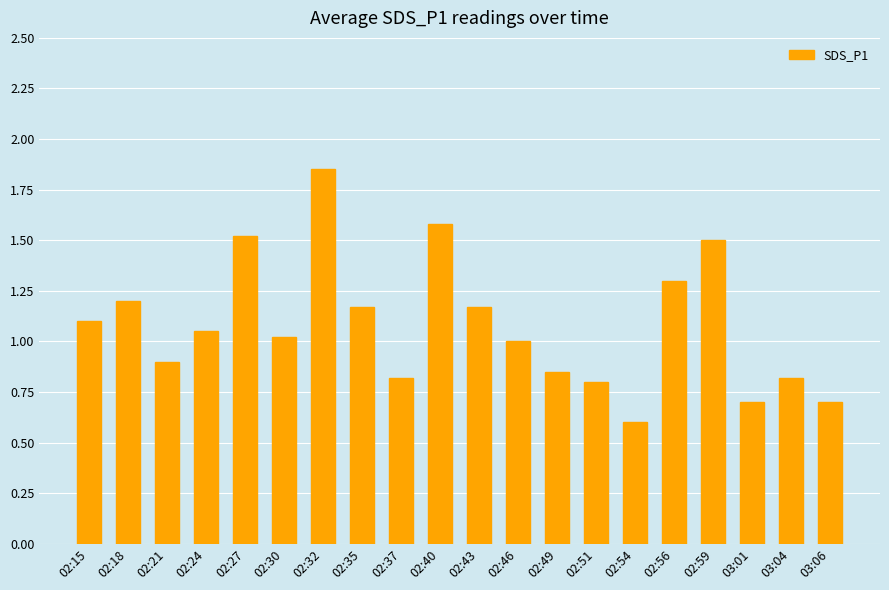

What is the label of the 15th bar from the left?

02:54